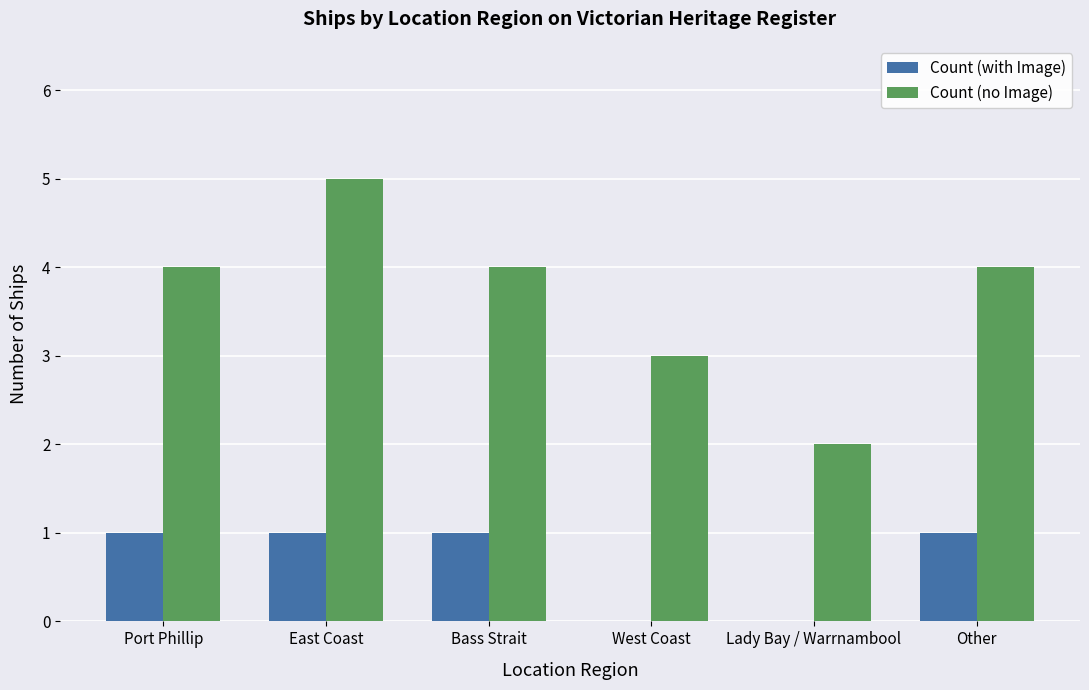

True or false: Count (with Image) has a value of 1 at Port Phillip.

True